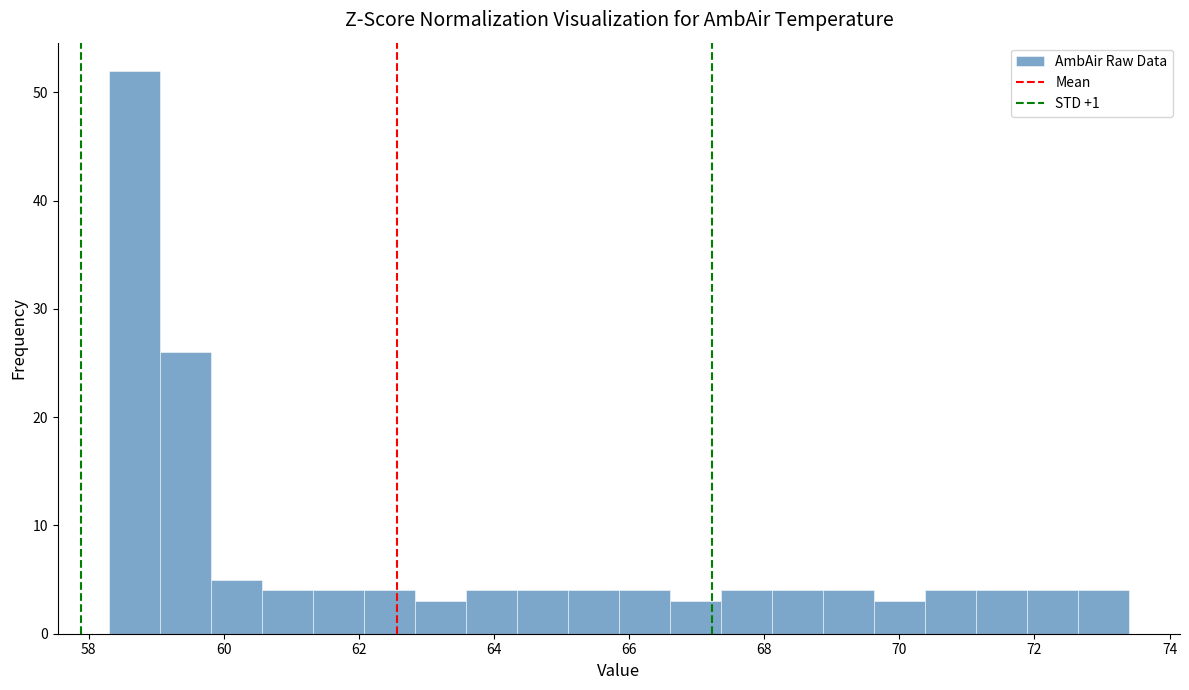

Around what value on the x-axis is the tallest bar? Give the approximate position of its centre, as read against the axis.

58.6